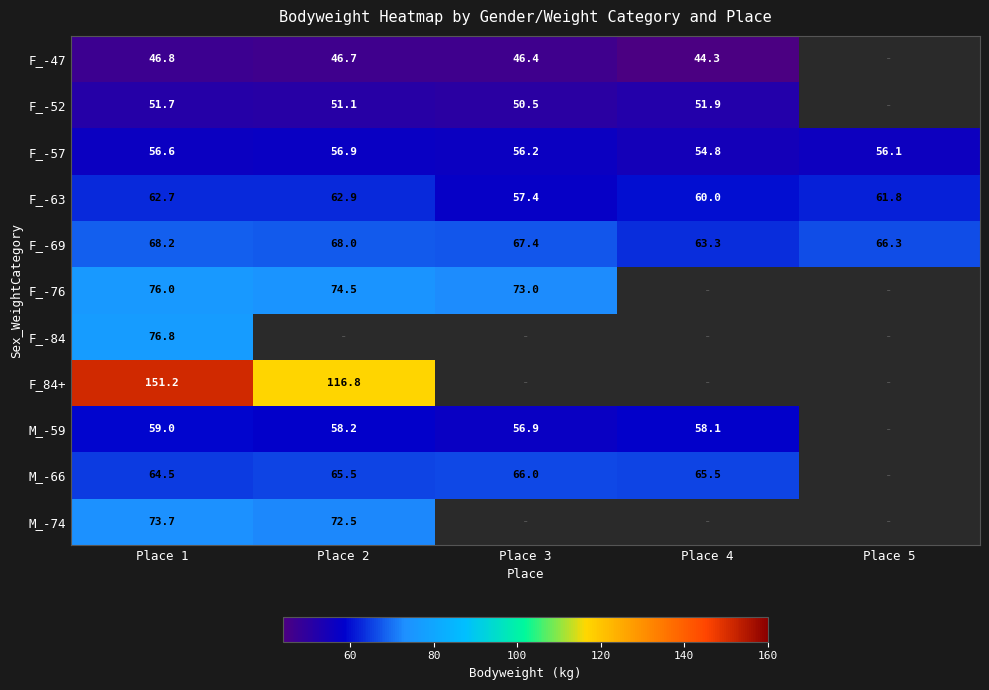

Between Place 4 and Place 5, which series saw the biggest shift?

F_-69